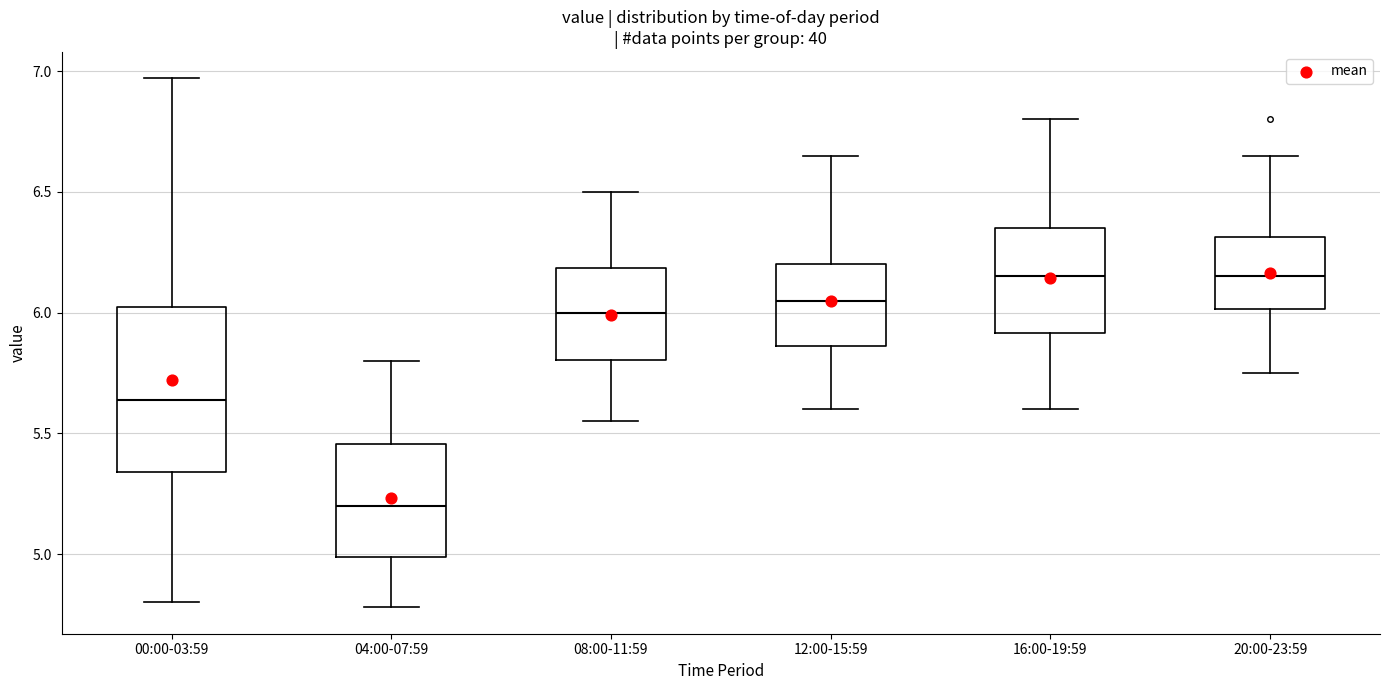

Reading left to right, read every box against the y-axis: the position of its median line, the range the box covers, and the ends of its whiskers. The values are not printed on the chart, so give them approximately, as read against the axis.

00:00-03:59: median 5.65, box 5.35 to 6.05, whiskers 4.80 to 6.95
04:00-07:59: median 5.20, box 5.00 to 5.45, whiskers 4.80 to 5.80
08:00-11:59: median 6.00, box 5.80 to 6.20, whiskers 5.55 to 6.50
12:00-15:59: median 6.05, box 5.85 to 6.20, whiskers 5.60 to 6.65
16:00-19:59: median 6.15, box 5.90 to 6.35, whiskers 5.60 to 6.80
20:00-23:59: median 6.15, box 6.00 to 6.30, whiskers 5.75 to 6.65